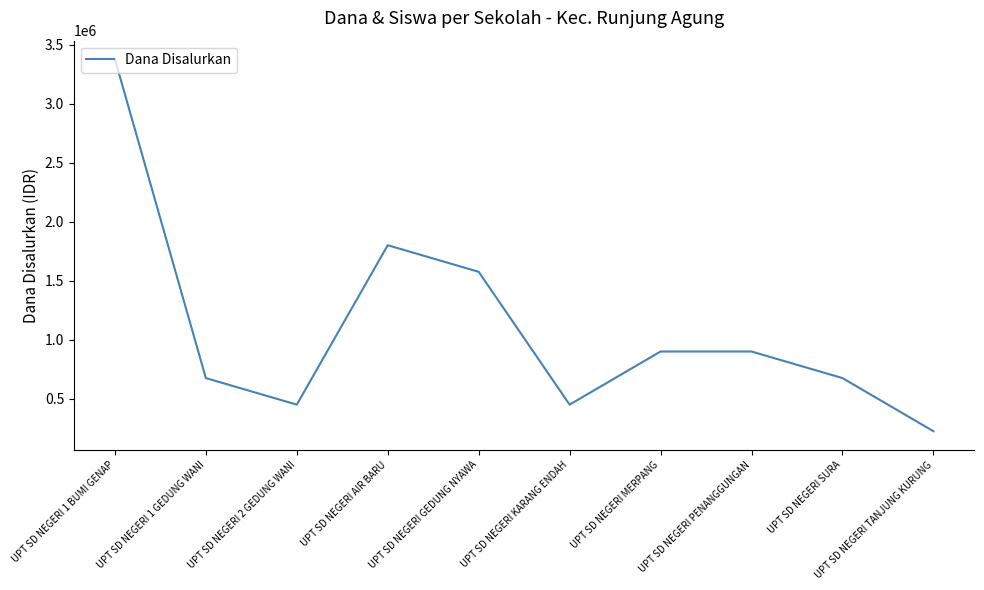

Does the chart have visible grid lines?

No